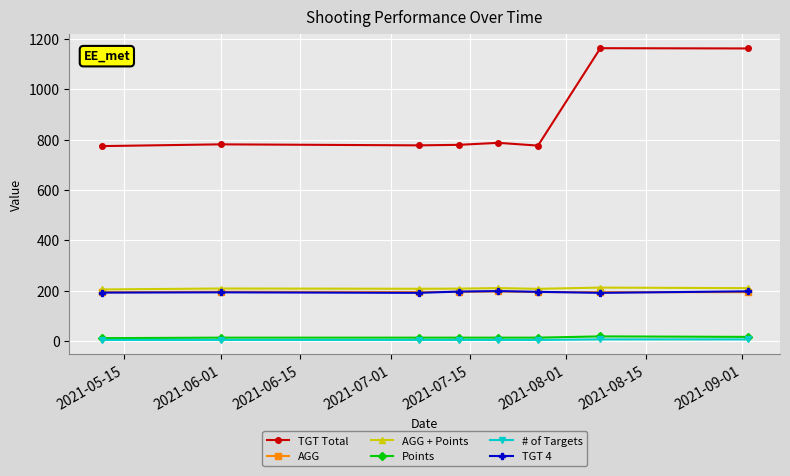

What is the difference between the second highest and second lowest values in the AGG series?

1.6